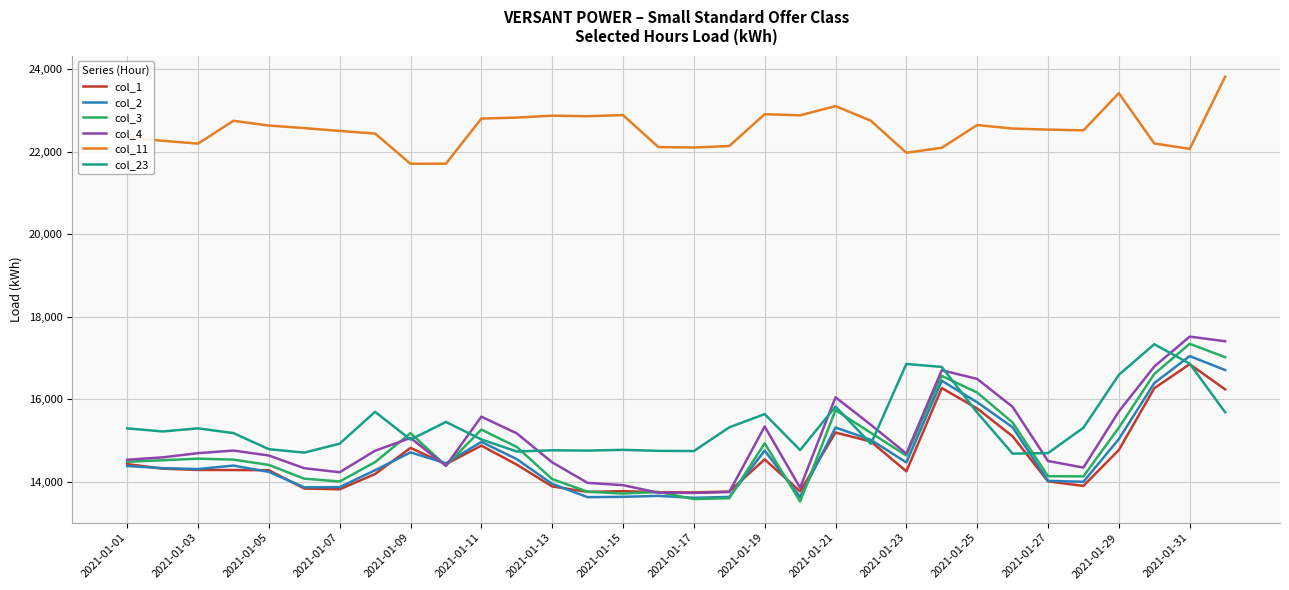

What is the maximum value shown in the chart?

23815